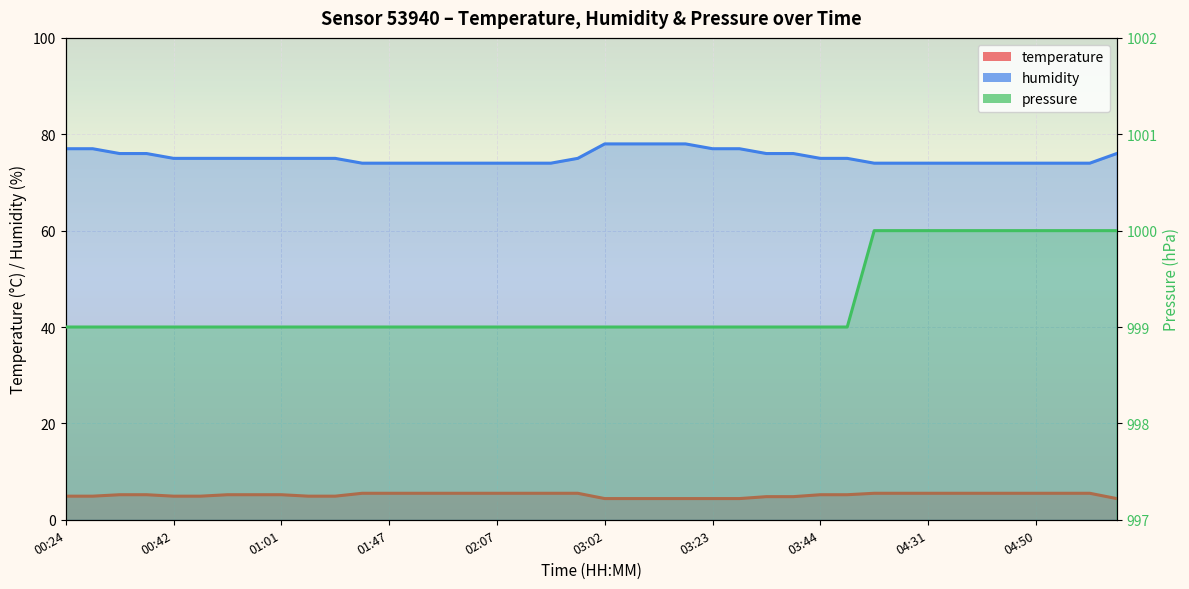

Read the pressure value at 04:31.

1000.0